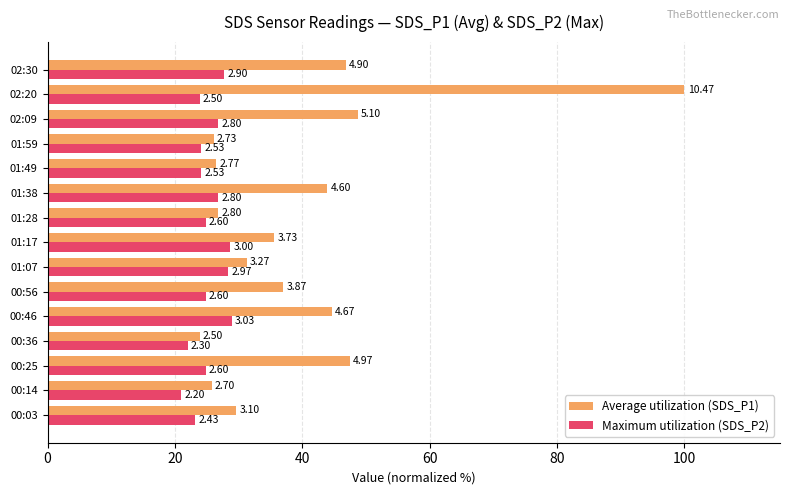

Rank the series by their maximum value, from lowest to highest.

Maximum utilization (SDS_P2), Average utilization (SDS_P1)